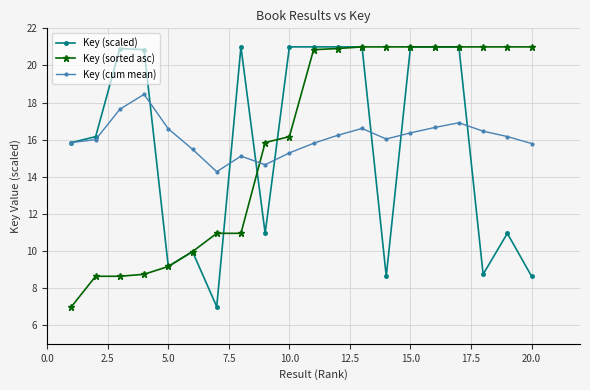

What is the maximum value shown in the chart?

21.0